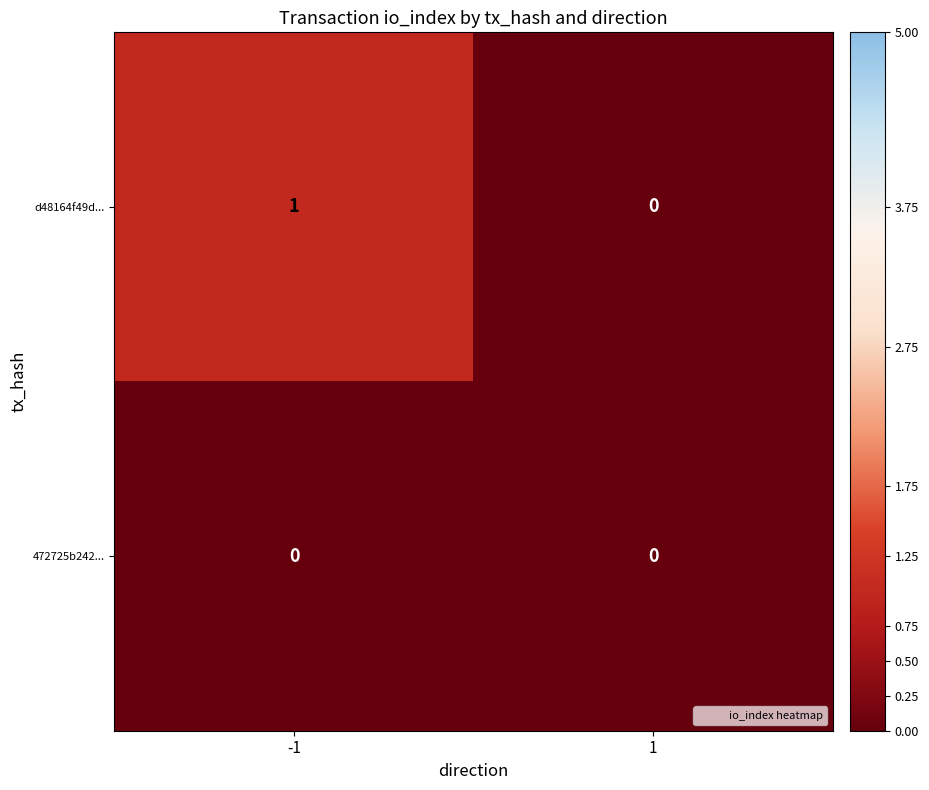

Which series has the largest total across all categories?

d48164f49d...